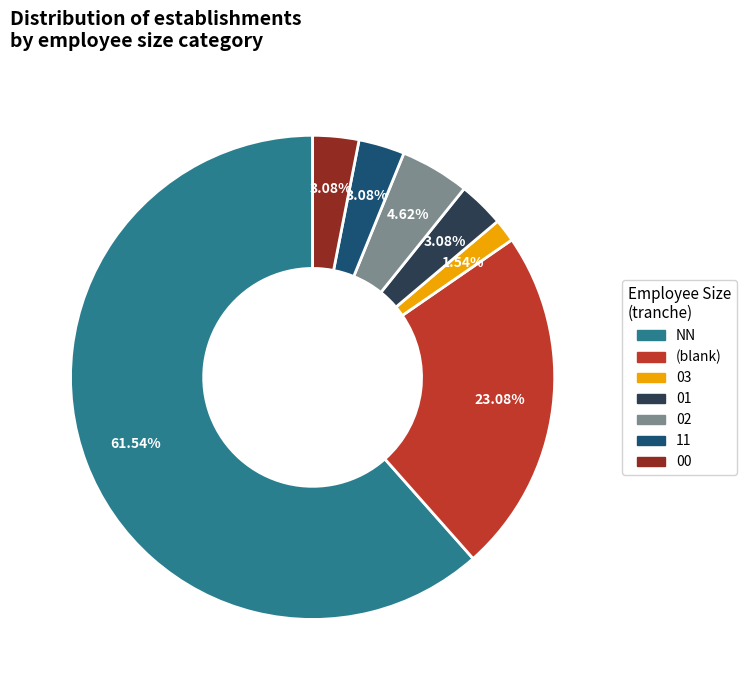

Does any single category account for the majority?

Yes